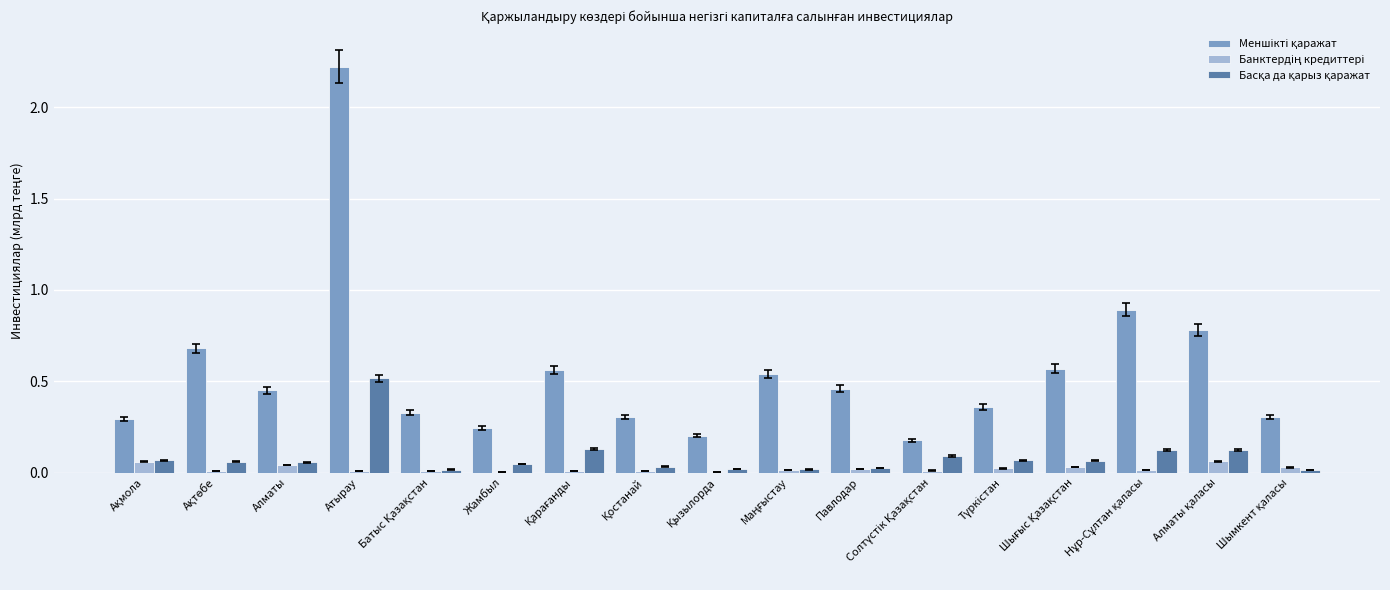

At which category is the sum across all series the highest?

Атырау